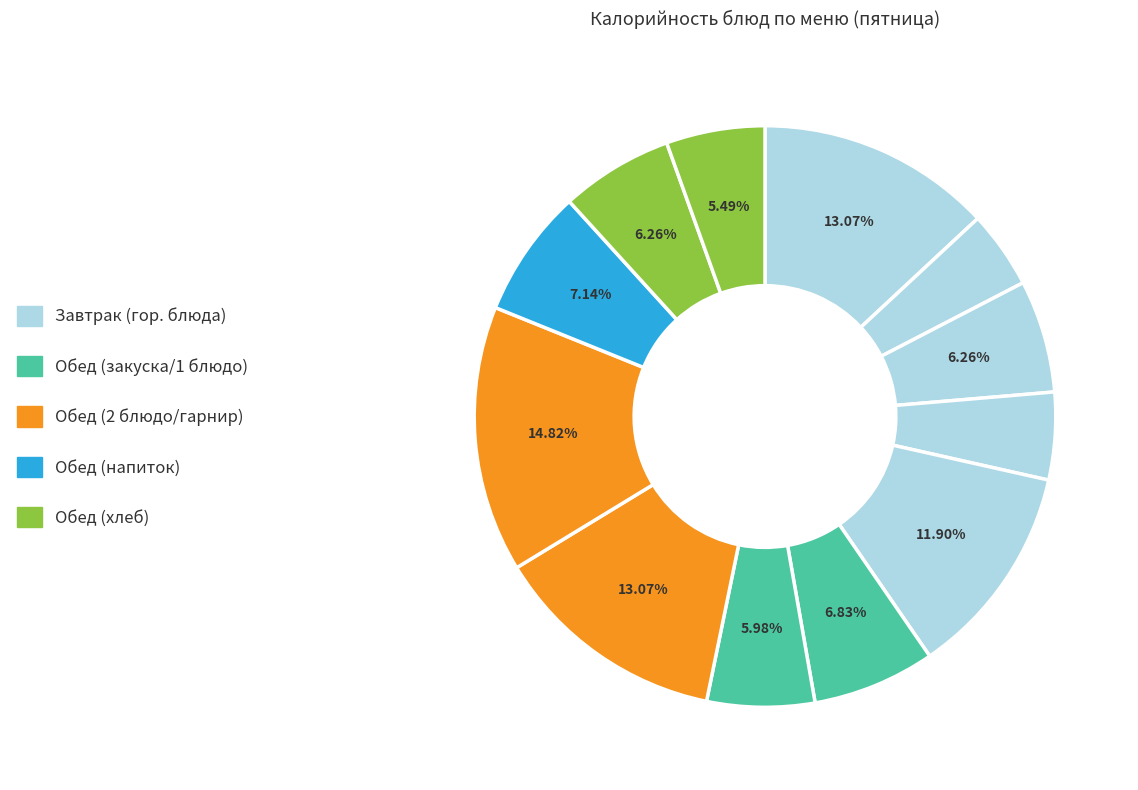

Count the number of slices in the pie.

12